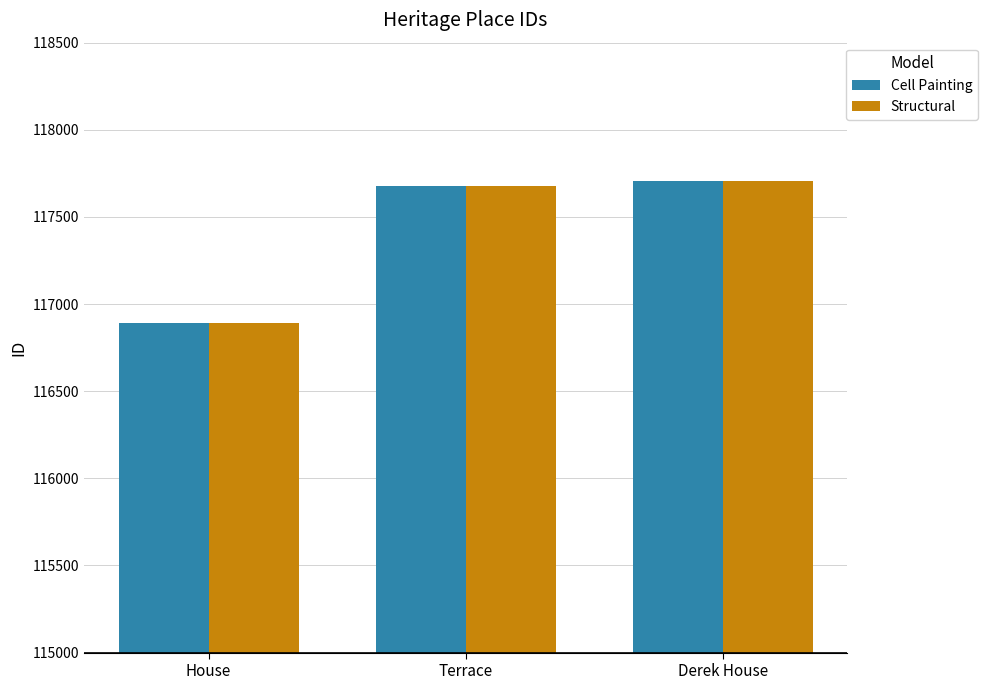

Reading left to right, list all the values displayed in this chart.

Cell Painting: 116892	117676	117709
Structural: 116892	117676	117709